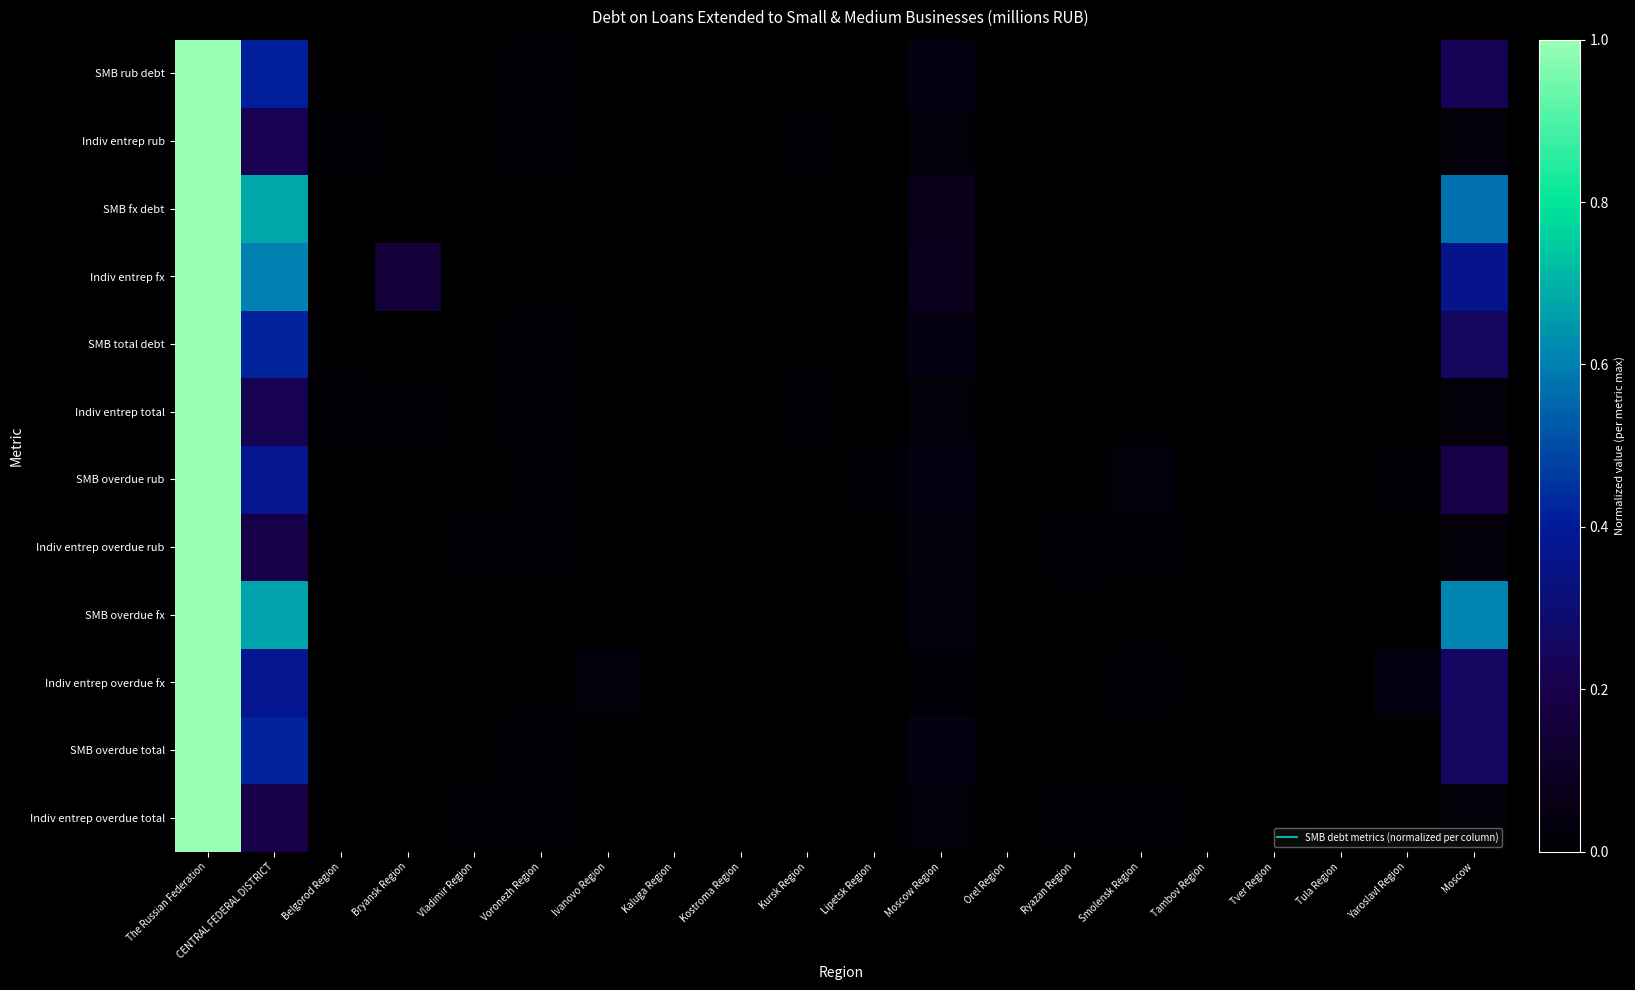

At how many categories does at least one series exceed 0?

20